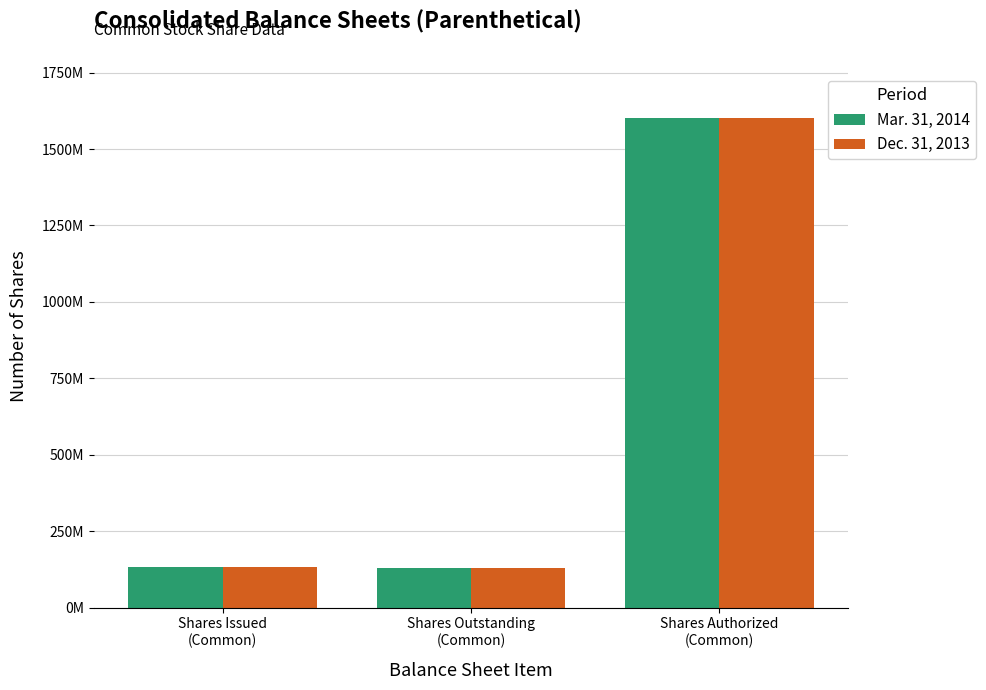

What are all the series names shown in the legend?

Mar. 31, 2014, Dec. 31, 2013